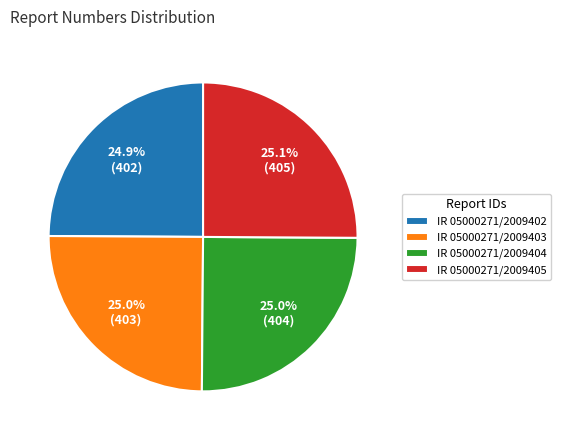

The IR 05000271/2009402 slice represents 25% of the pie. True or false?

True